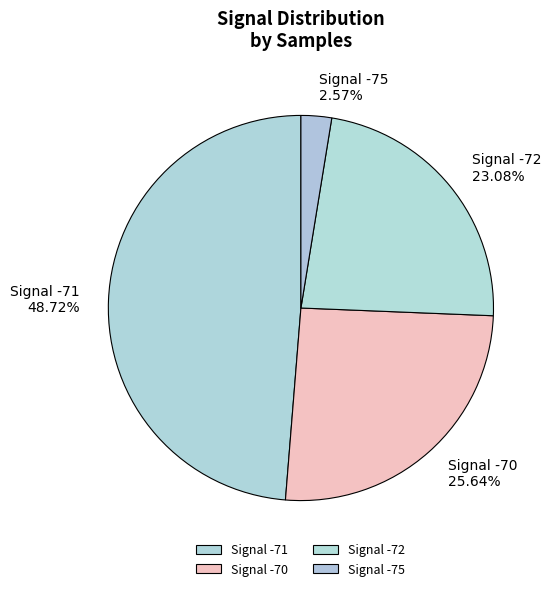

Is the sum of Signal -72 and Signal -71 greater than half?

Yes